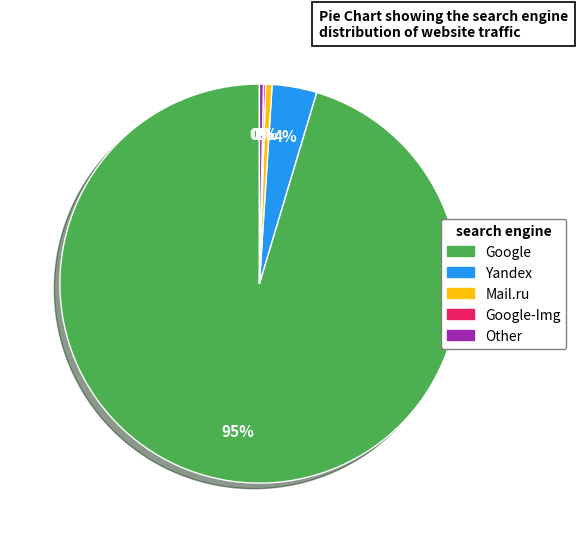

To the nearest percent, what is the average slice percentage?

20%